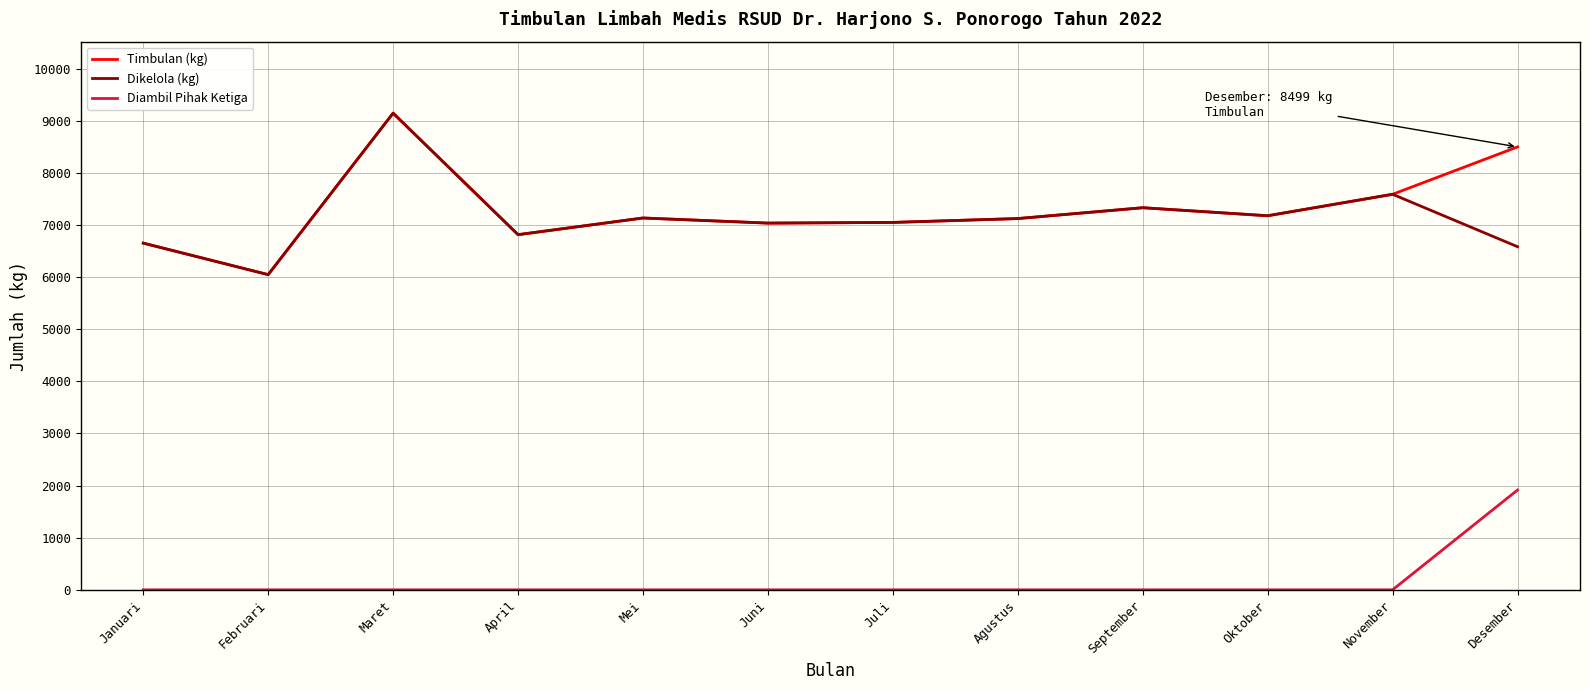

True or false: Diambil Pihak Ketiga has a value of 0 at November.

True